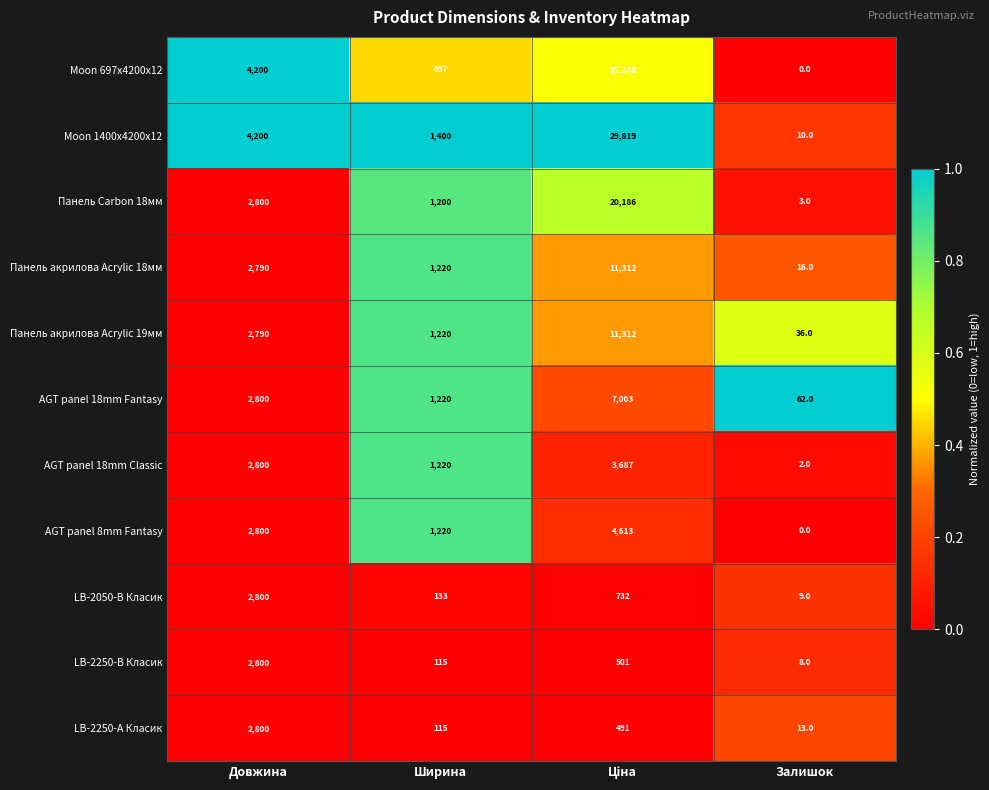

How many data points does each series have?

4